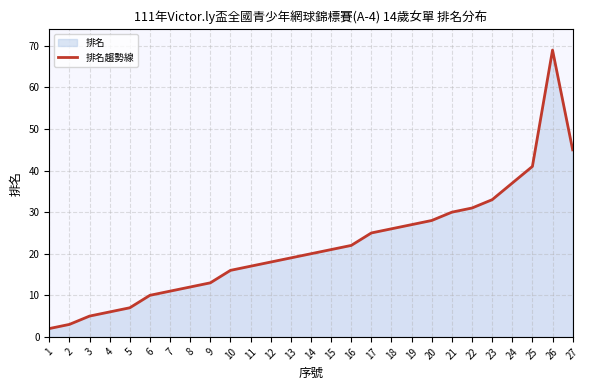

How many points are higher than both their immediate neighbors (excluding endpoints)?

1